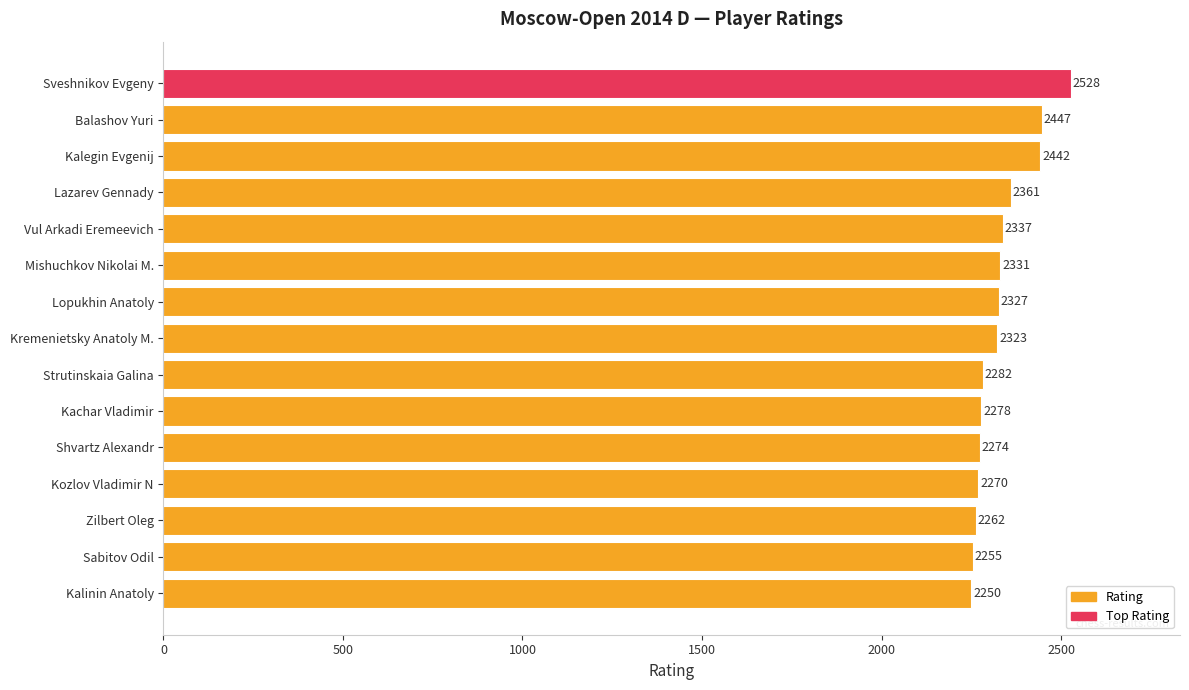

What is the value of the 4th bar from the top?

2361